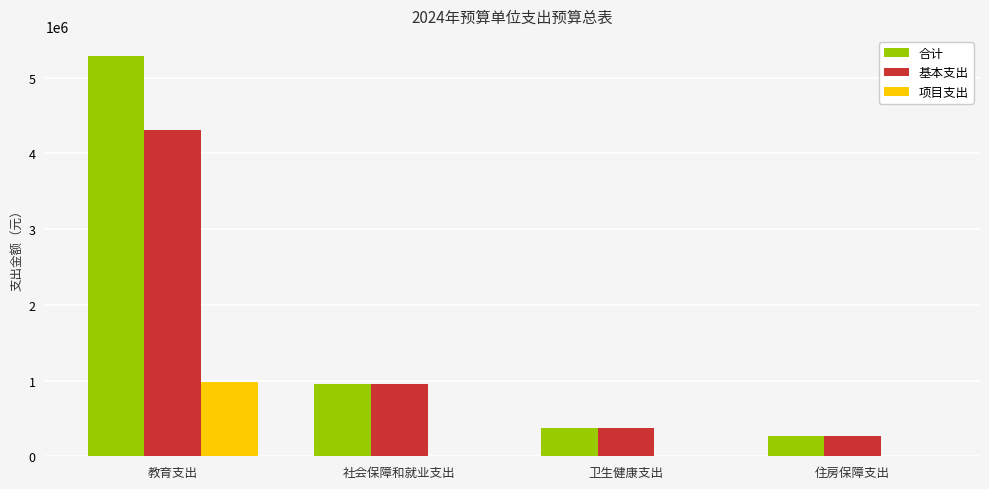

The 项目支出 series shows 525990.2 at 卫生健康支出. True or false?

False